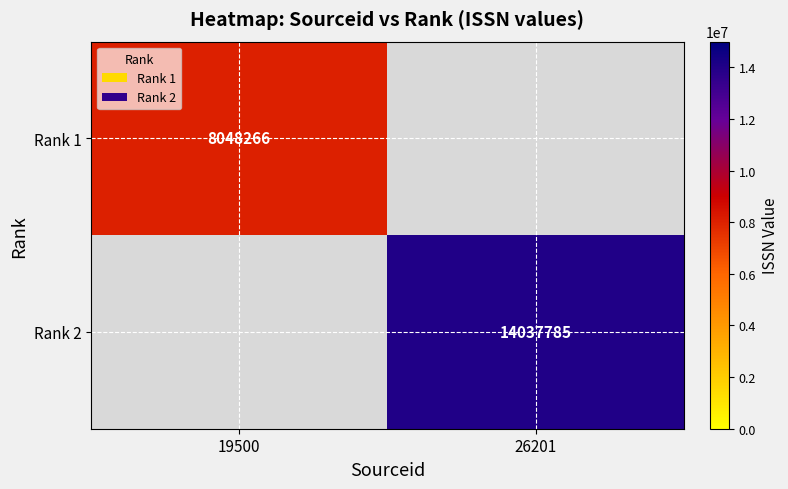

Is it true that Rank 1 equals 8048266 at 19500?

True